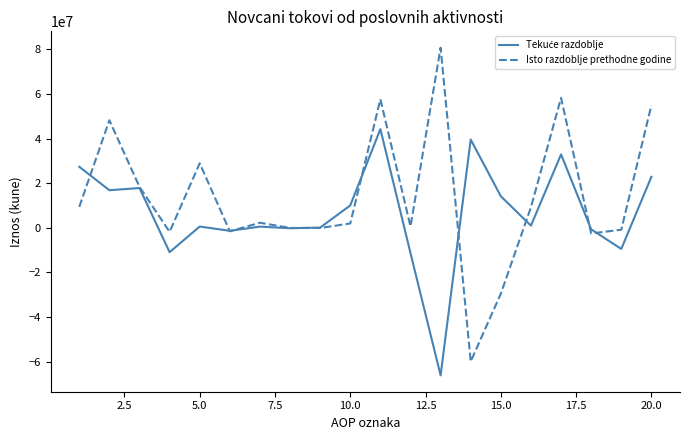

What is the maximum value shown in the chart?

80785970